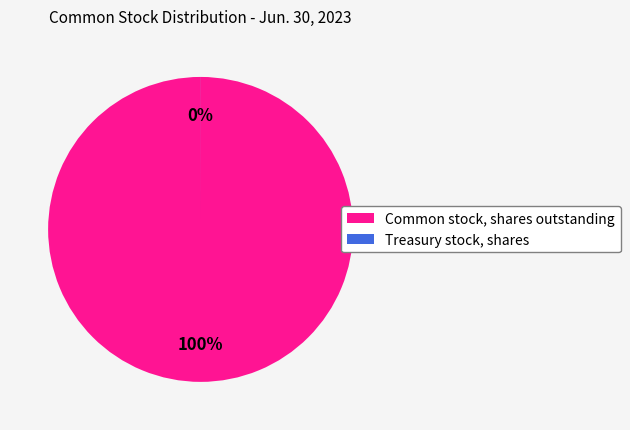

What percentage do Treasury stock, shares and Common stock, shares outstanding together represent?

100.0%